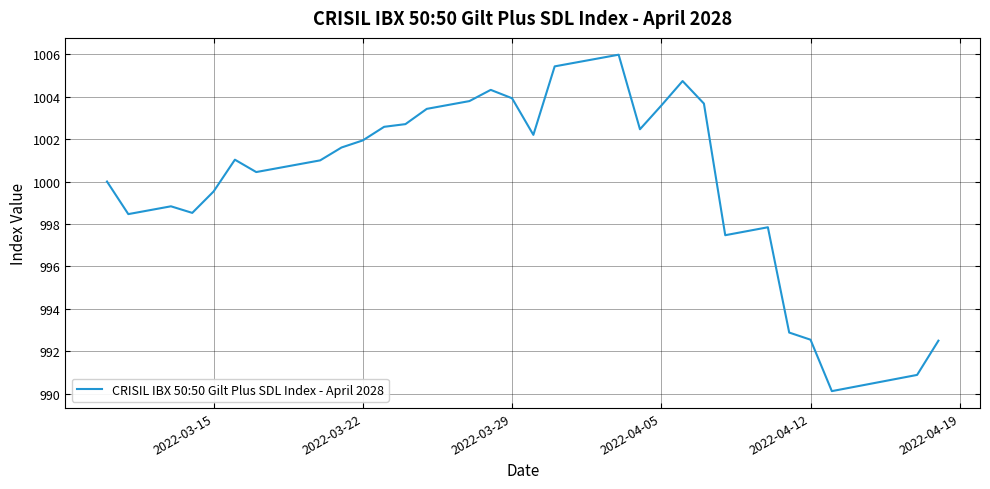

True or false: there are more than 1 points higher than both neighbors.

True